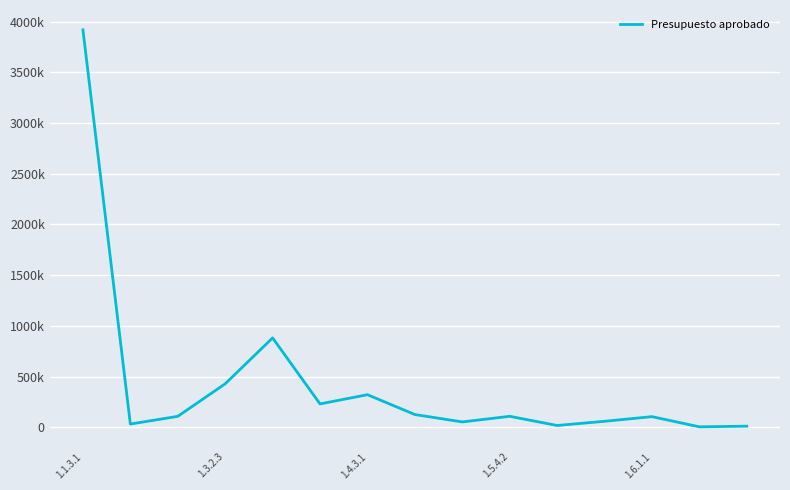

Which category has the lowest value across all series?

13